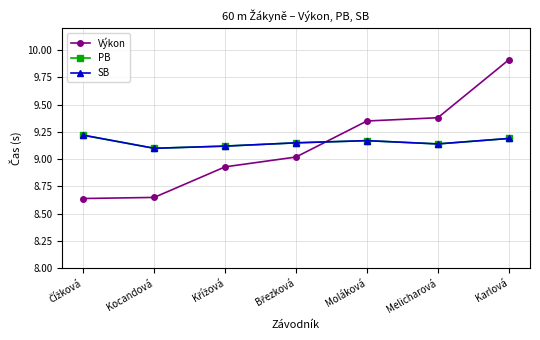

At which category is the sum across all series the highest?

Karlová